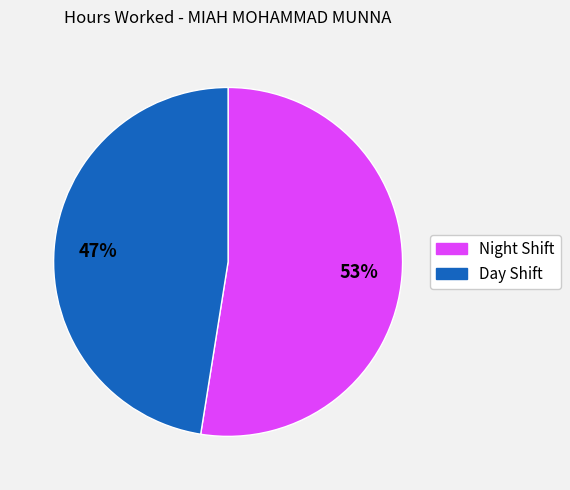

Does any single category account for the majority?

Yes